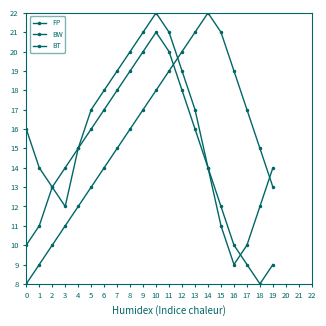

Is this an area chart (filled region under the line)?

No